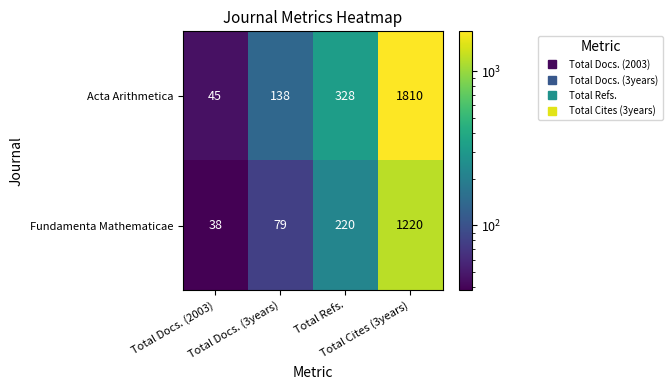

What is the average value of the Acta Arithmetica series?

580